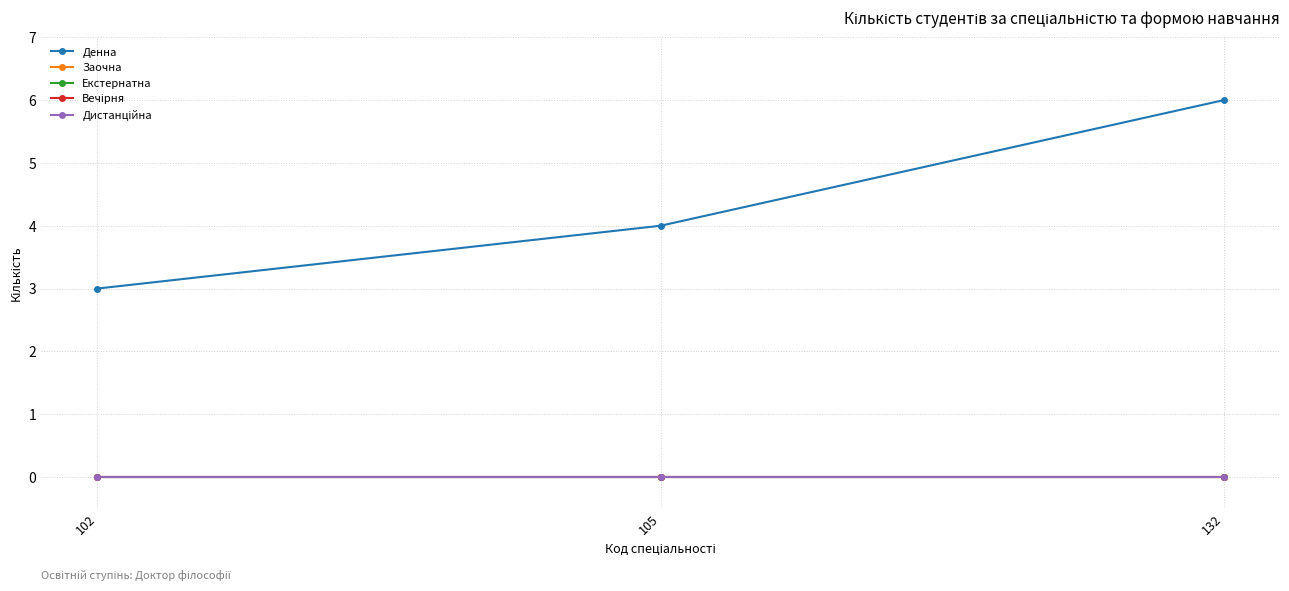

Does the chart display data point markers on the line(s)?

Yes